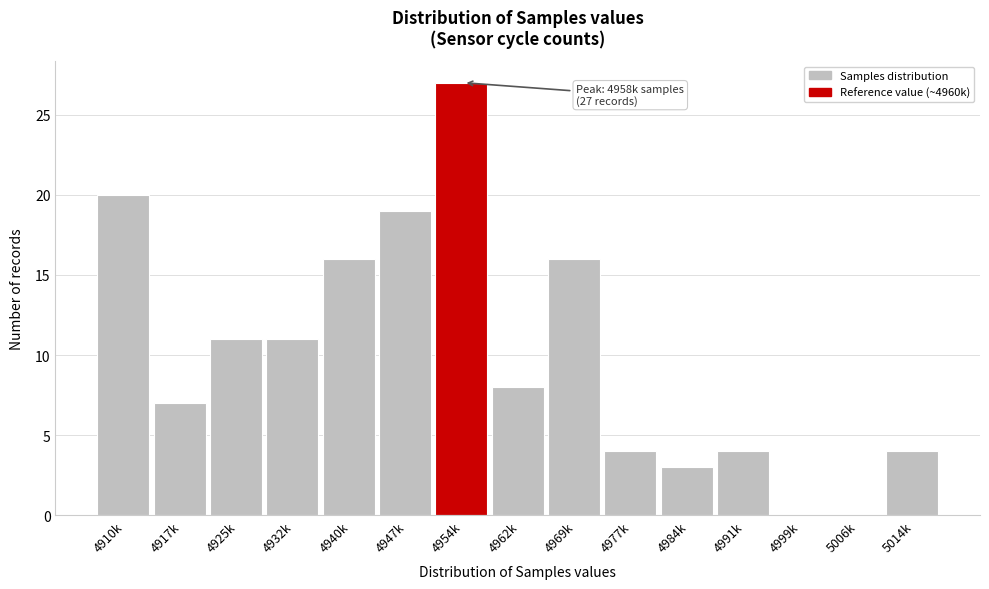

Reading right to left, extract all data points from this chart.

5014k=4	5006k=0	4999k=0	4991k=4	4984k=3	4977k=4	4969k=16	4962k=8	4954k=27	4947k=19	4940k=16	4932k=11	4925k=11	4917k=7	4910k=20